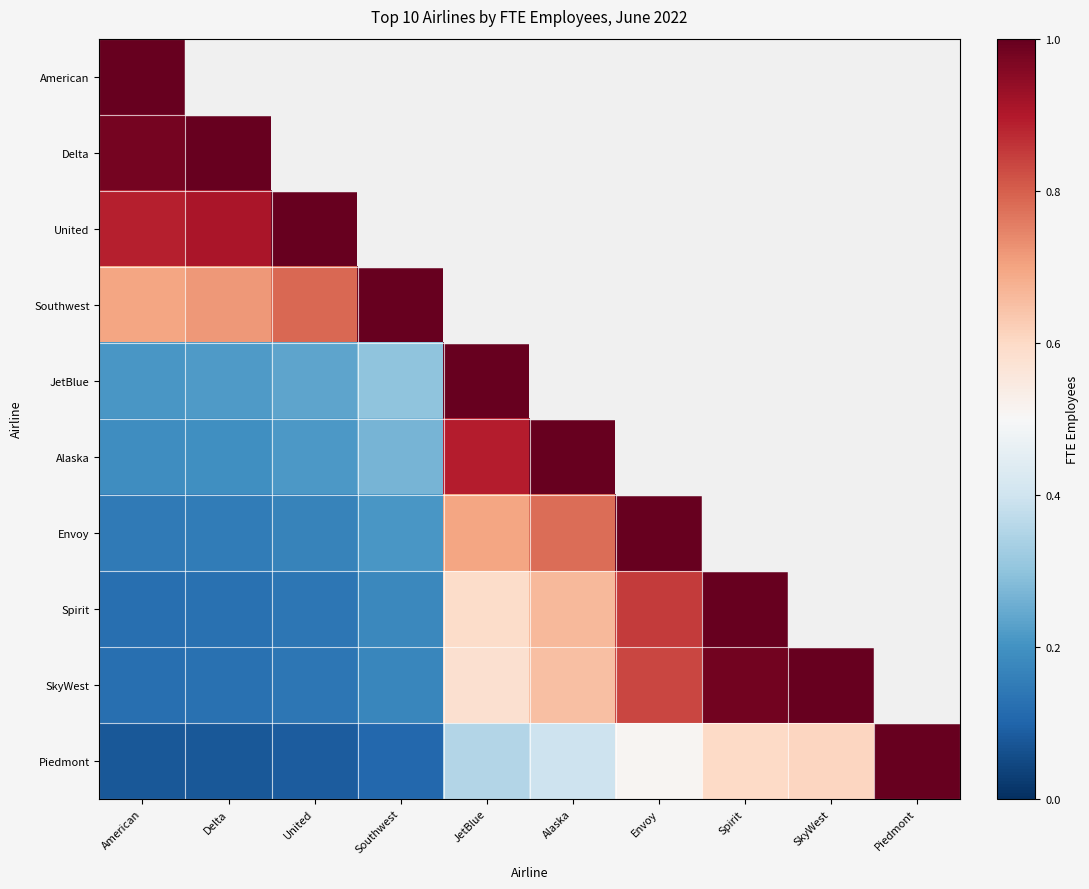

At which label is Piedmont closest to 0?

American